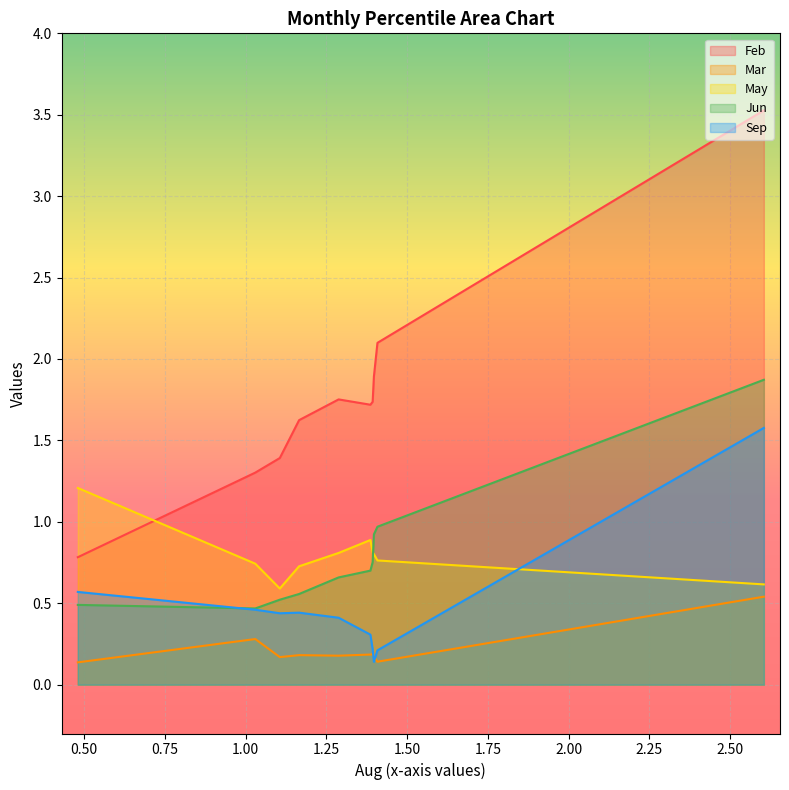

What is the sum of all Feb values?

17.8